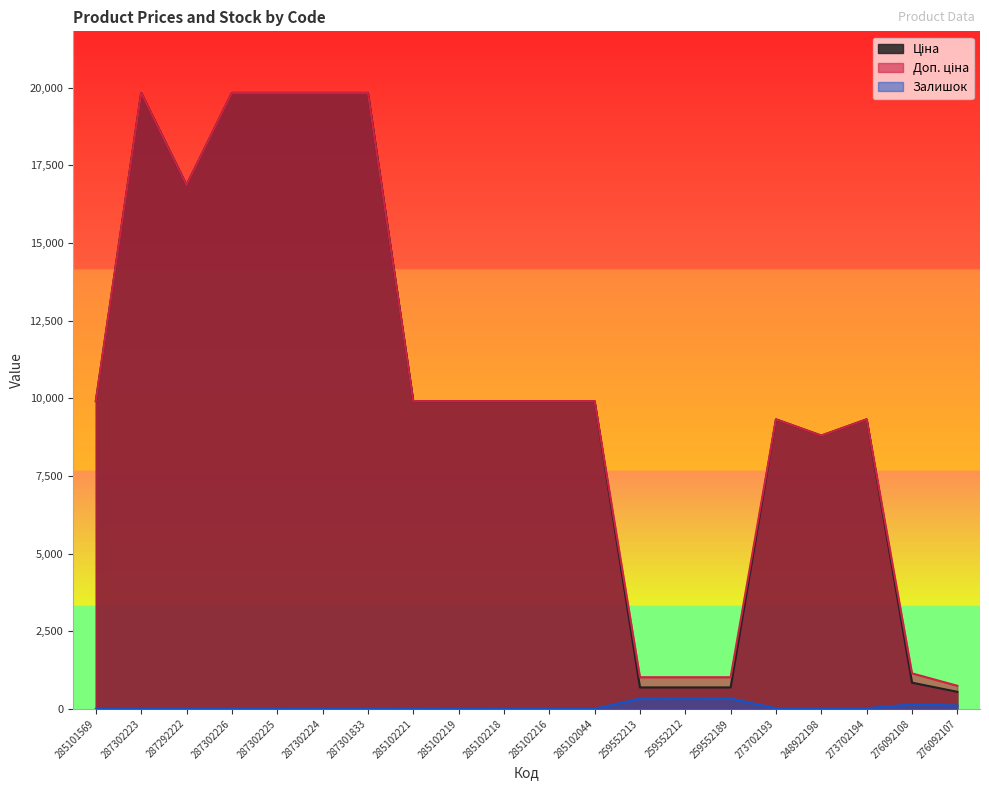

Reading left to right, transcribe all the data shown in this chart.

Ціна: 9908.5	19831.1	16863.2	19831.1	19831.1	19831.1	19831.1	9908.5	9908.5	9908.5	9908.5	9908.5	689.1	689.1	689.1	9321.4	8797.6	9321.4	842.8	547.8
Доп. ціна: 9908.5	19831.1	16863.2	19831.1	19831.1	19831.1	19831.1	9908.5	9908.5	9908.5	9908.5	9908.5	1017.8	1017.8	1017.8	9321.4	8797.6	9321.4	1142.1	742.0
Залишок: 0.0	1.0	4.0	1.0	5.0	3.0	0.0	8.0	7.0	3.0	0.0	0.0	330.0	333.0	329.0	19.0	11.0	18.0	144.0	107.0